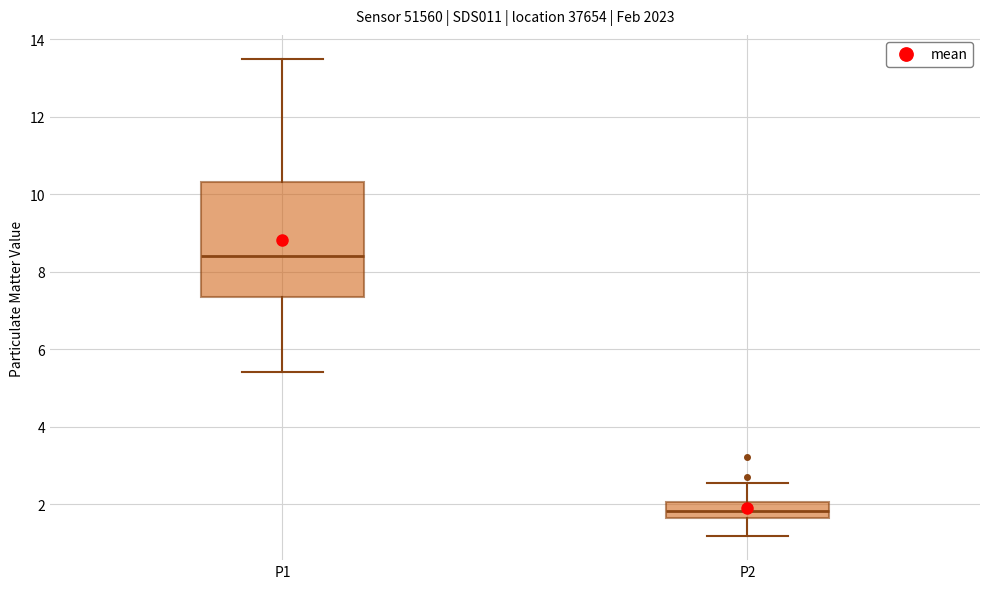

Which box's median line is the lowest?

P2